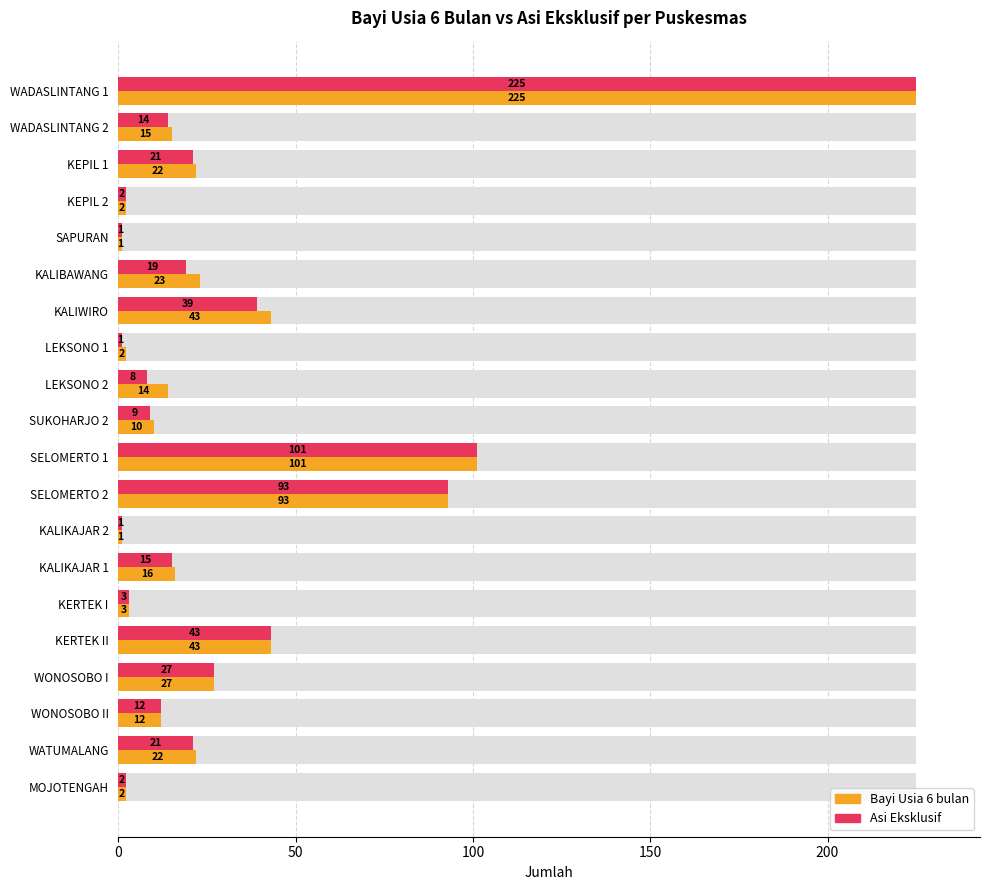

At how many categories does at least one series exceed 16?

9